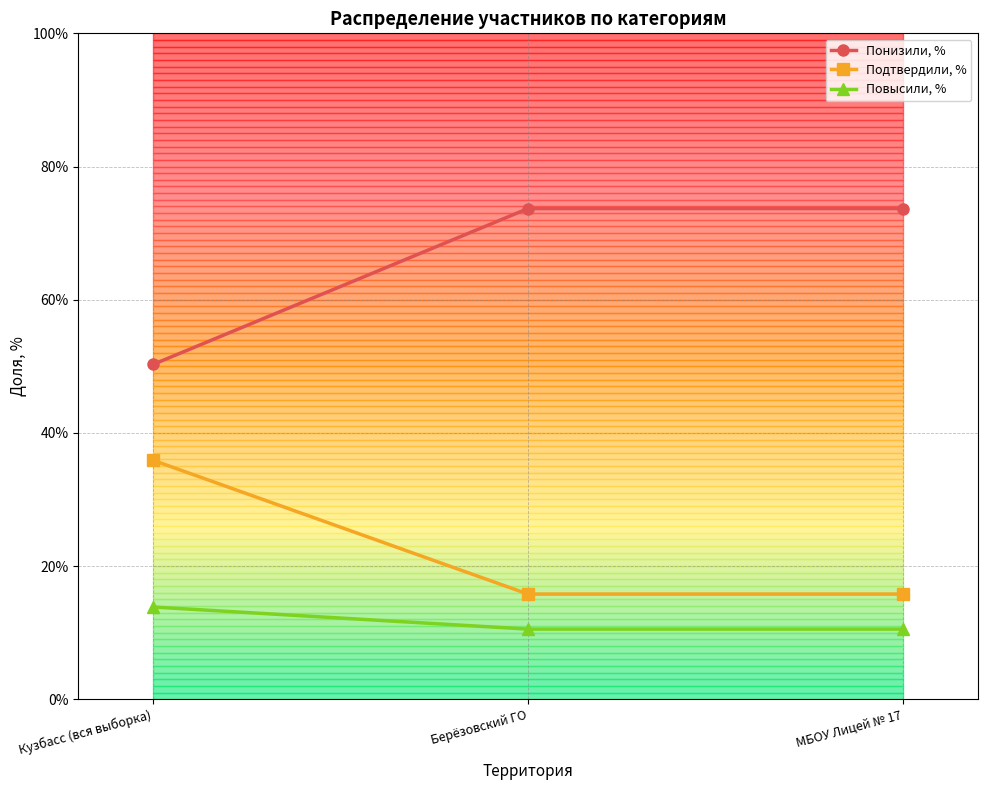

How many lines are shown in the chart?

3